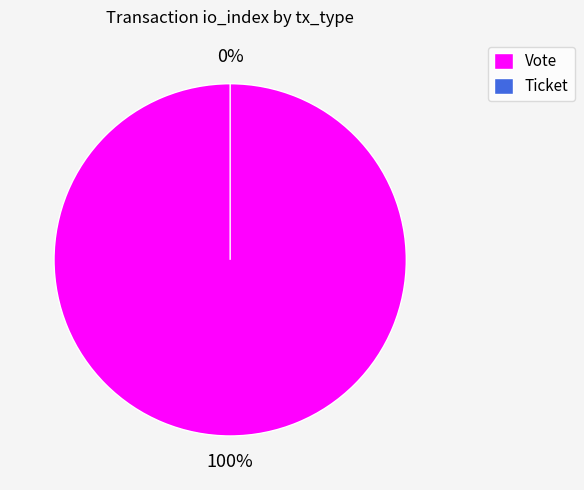

To the nearest percent, what is the difference between the largest and smallest slice percentages?

100%